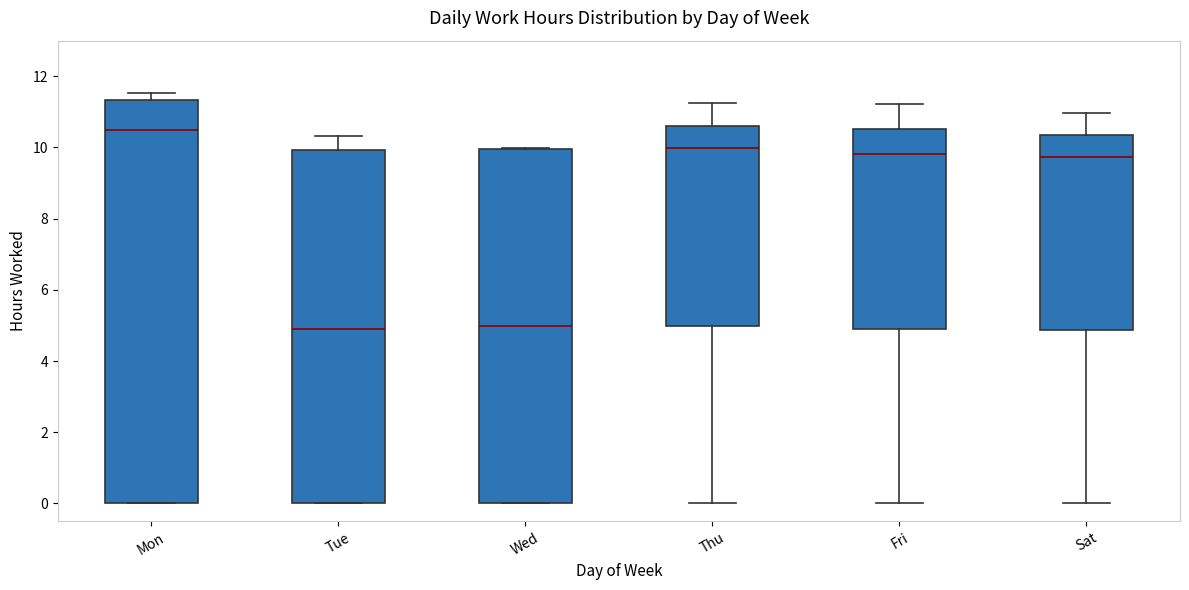

Reading left to right, transcribe this box plot: for each box, give where its median line is, the range the box spans, and where its two whiskers end, as read against the y-axis. The values are not printed on the chart, so give them approximately, as read against the axis.

Mon: median 10.4, box 0.0 to 11.4, whiskers 0.0 to 11.6
Tue: median 4.8, box 0.0 to 10.0, whiskers 0.0 to 10.4
Wed: median 5.0, box 0.0 to 10.0, whiskers 0.0 to 10.0
Thu: median 10.0, box 5.0 to 10.6, whiskers 0.0 to 11.2
Fri: median 9.8, box 5.0 to 10.6, whiskers 0.0 to 11.2
Sat: median 9.8, box 4.8 to 10.4, whiskers 0.0 to 11.0